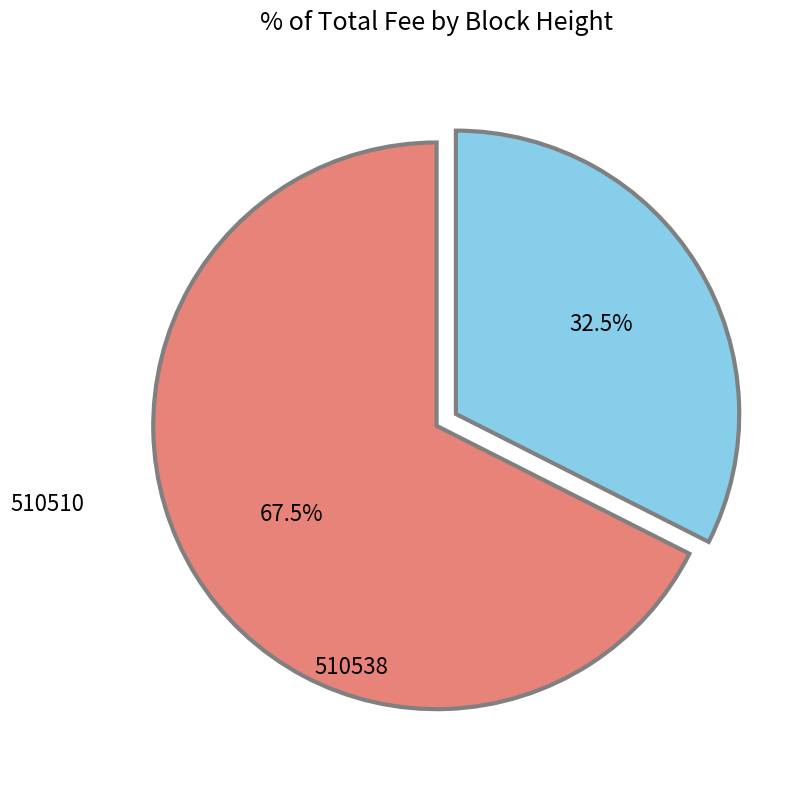

What is the majority slice?

510538